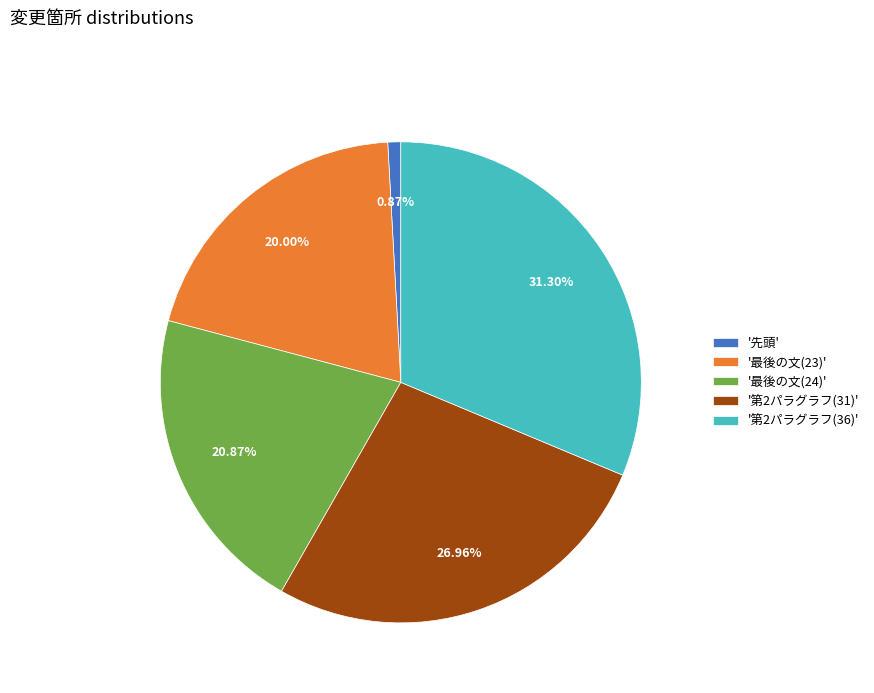

What is the largest slice in the pie chart?

'第2パラグラフ(36)'